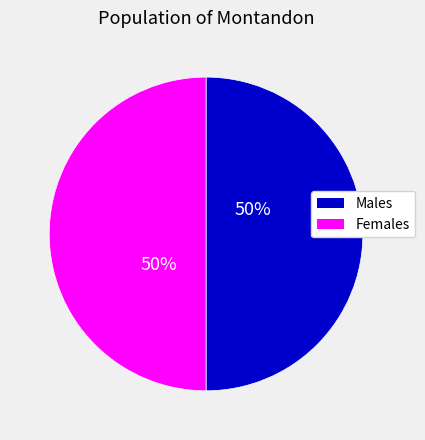

Is the sum of Males and Females greater than half?

Yes